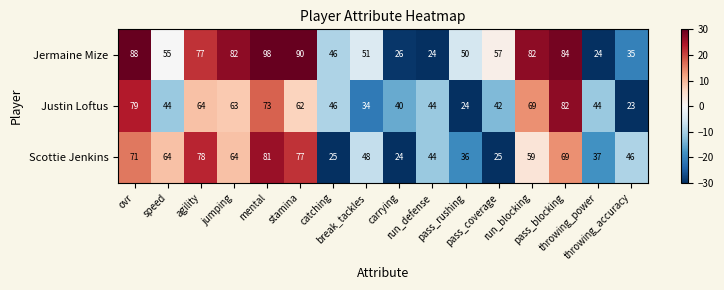

Which series has the largest range (max minus min)?

Jermaine Mize